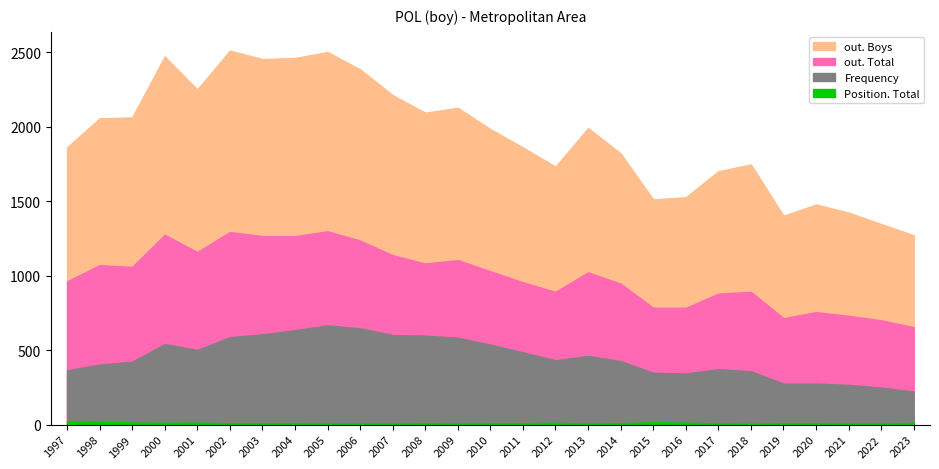

The value of out. Boys at 2004 is 2460. True or false?

True